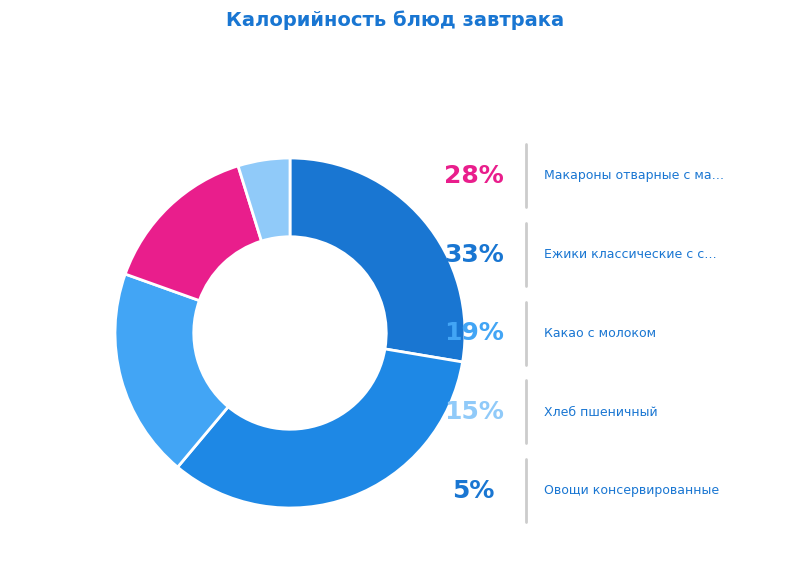

Count the number of slices in the pie.

5